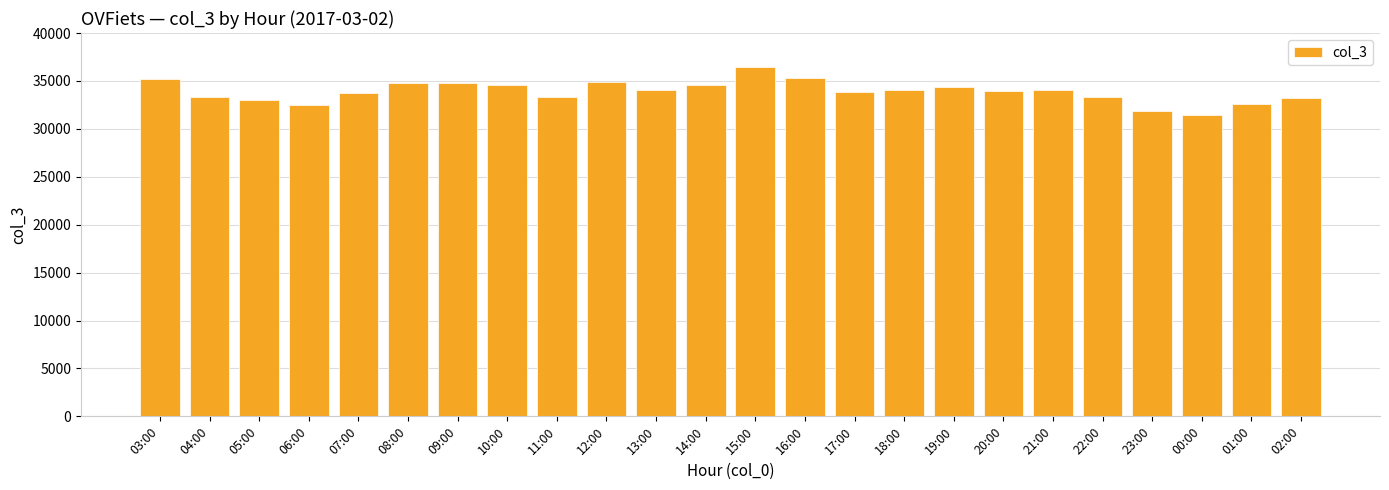

What is the sum of the values at 07:00 and 16:00?

69102